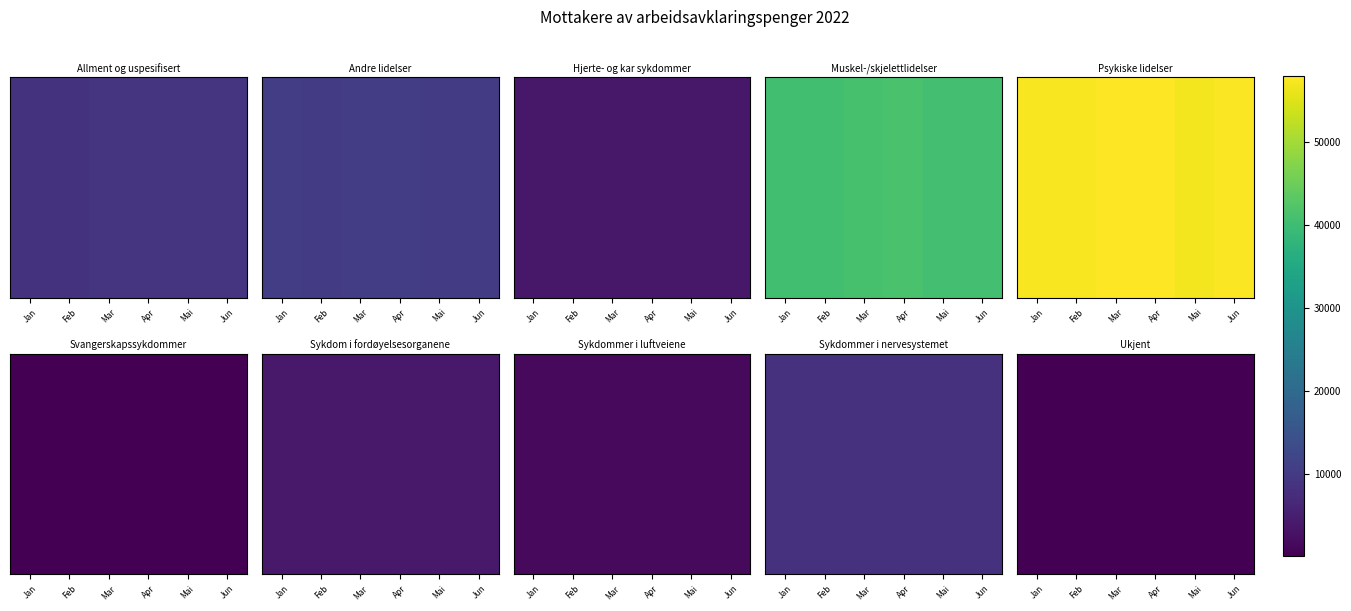

Where is the data nearest to the value 138?

Mai